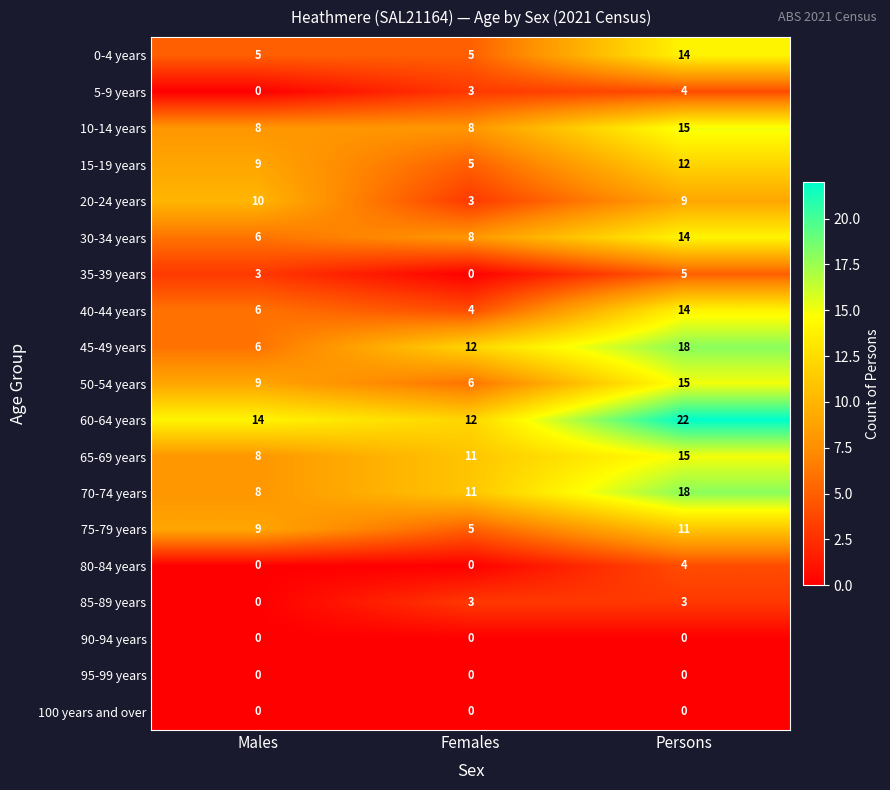

Rank the categories by 75-79 years value from lowest to highest.

Females, Males, Persons